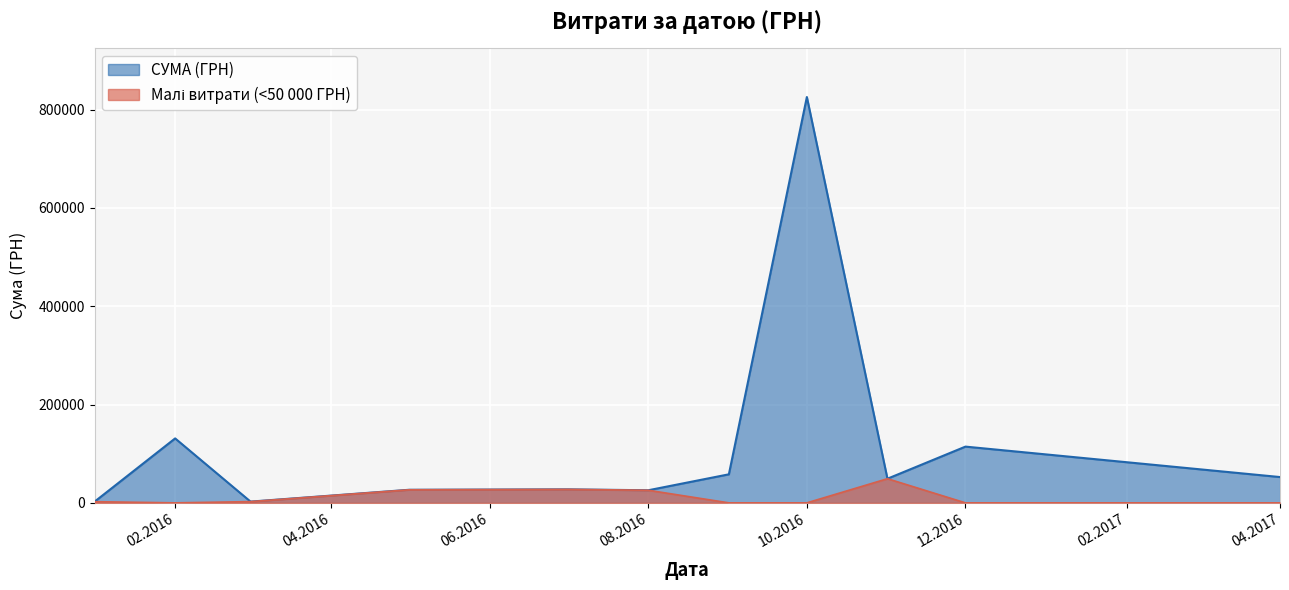

What is the greatest value displayed?

825750.2